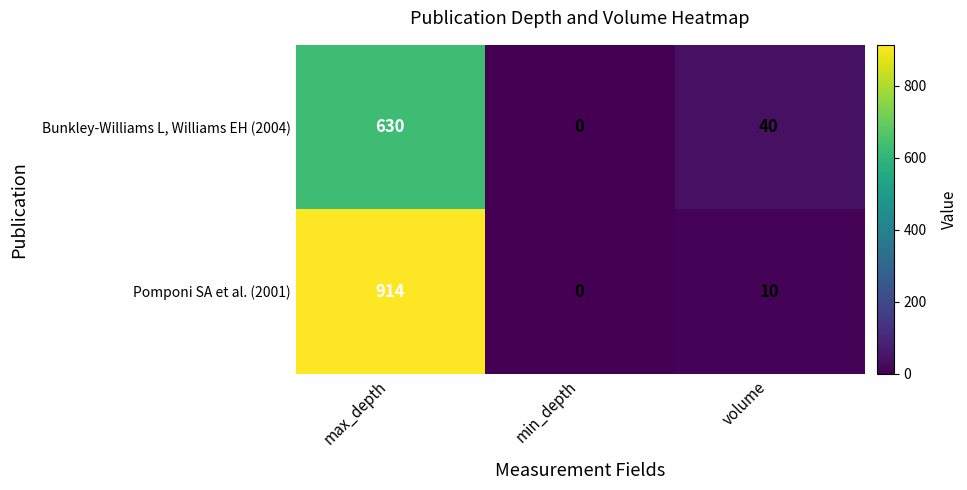

At how many categories does at least one series exceed 562?

1